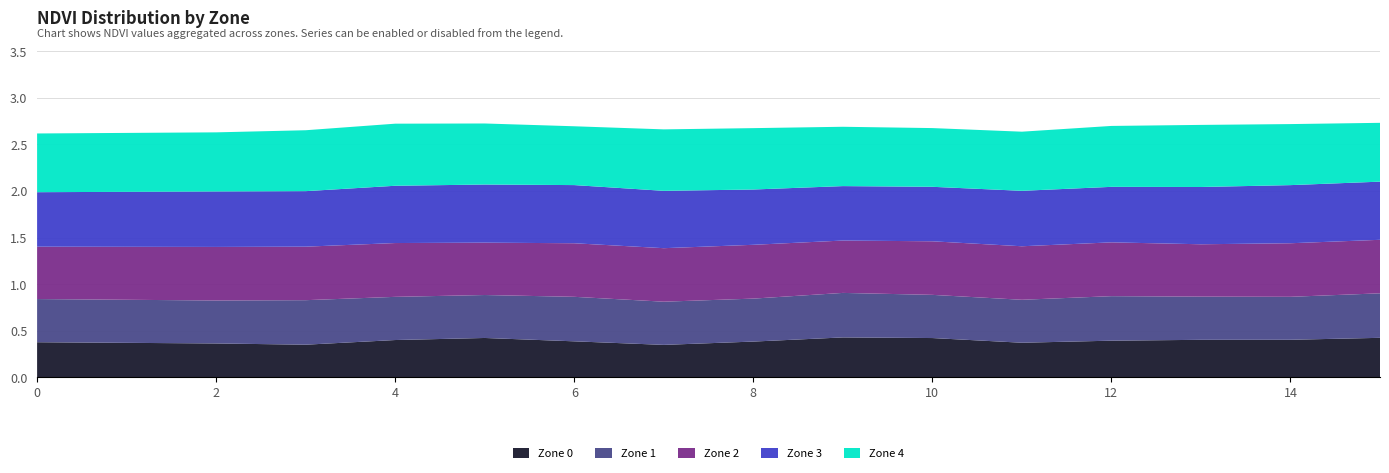

Reading right to left, list all the values displayed in this chart.

Zone 0: 15=0.4	14=0.4	13=0.4	12=0.4	11=0.4	10=0.4	9=0.4	8=0.4	7=0.3	6=0.4	5=0.4	4=0.4	3=0.3	2=0.4	0=0.4
Zone 1: 15=0.5	14=0.5	13=0.5	12=0.5	11=0.5	10=0.5	9=0.5	8=0.5	7=0.5	6=0.5	5=0.5	4=0.5	3=0.5	2=0.5	0=0.5
Zone 2: 15=0.6	14=0.6	13=0.6	12=0.6	11=0.6	10=0.6	9=0.6	8=0.6	7=0.6	6=0.6	5=0.6	4=0.6	3=0.6	2=0.6	0=0.6
Zone 3: 15=0.6	14=0.6	13=0.6	12=0.6	11=0.6	10=0.6	9=0.6	8=0.6	7=0.6	6=0.6	5=0.6	4=0.6	3=0.6	2=0.6	0=0.6
Zone 4: 15=0.6	14=0.7	13=0.7	12=0.7	11=0.6	10=0.6	9=0.6	8=0.7	7=0.7	6=0.6	5=0.7	4=0.7	3=0.7	2=0.6	0=0.6